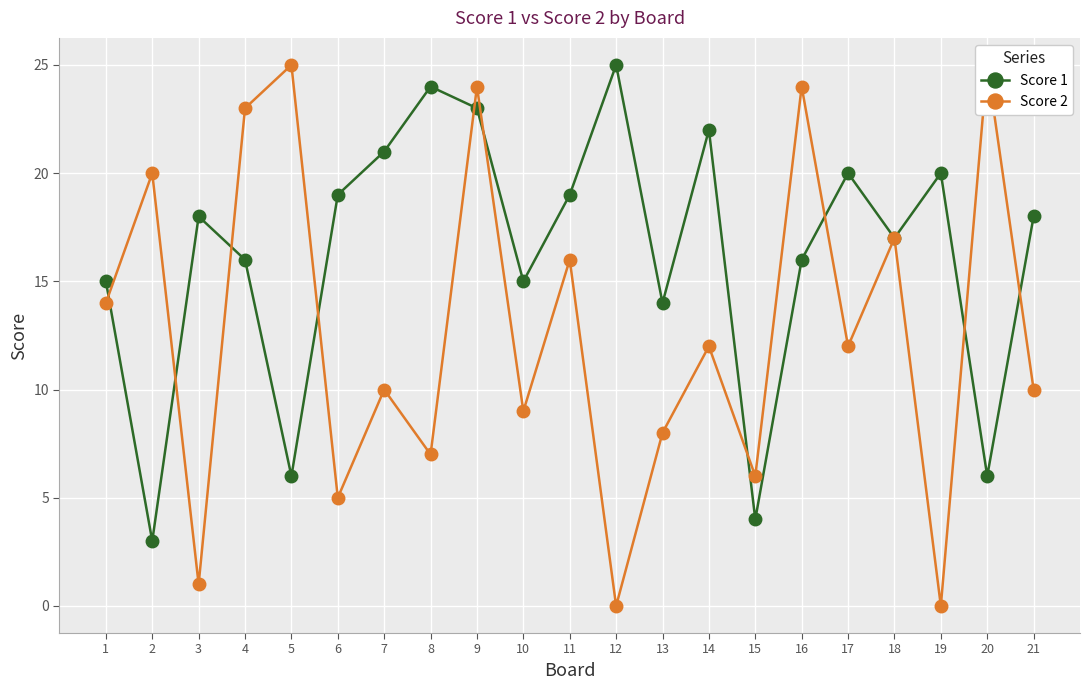

What is the total value across all series at 13?

22